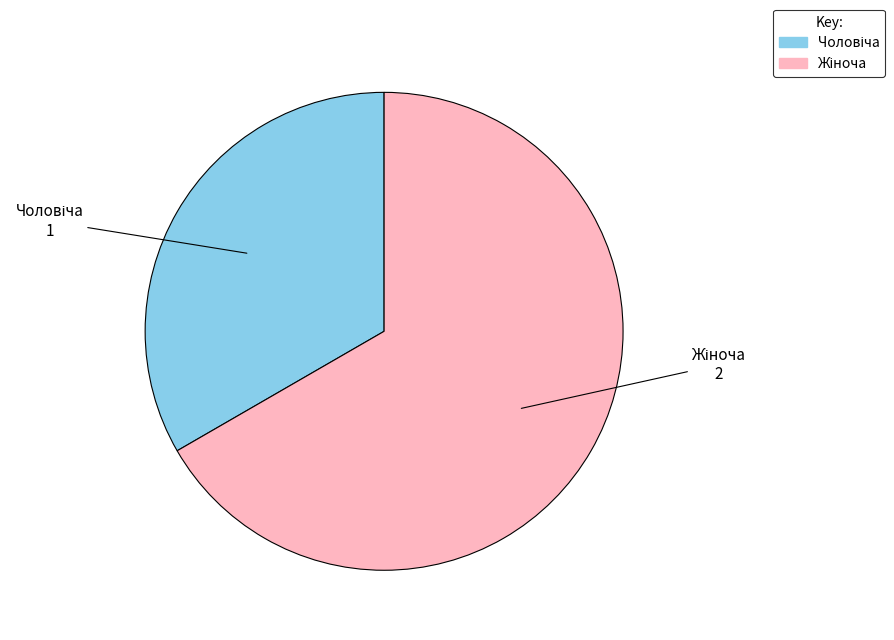

Count the number of slices in the pie.

2